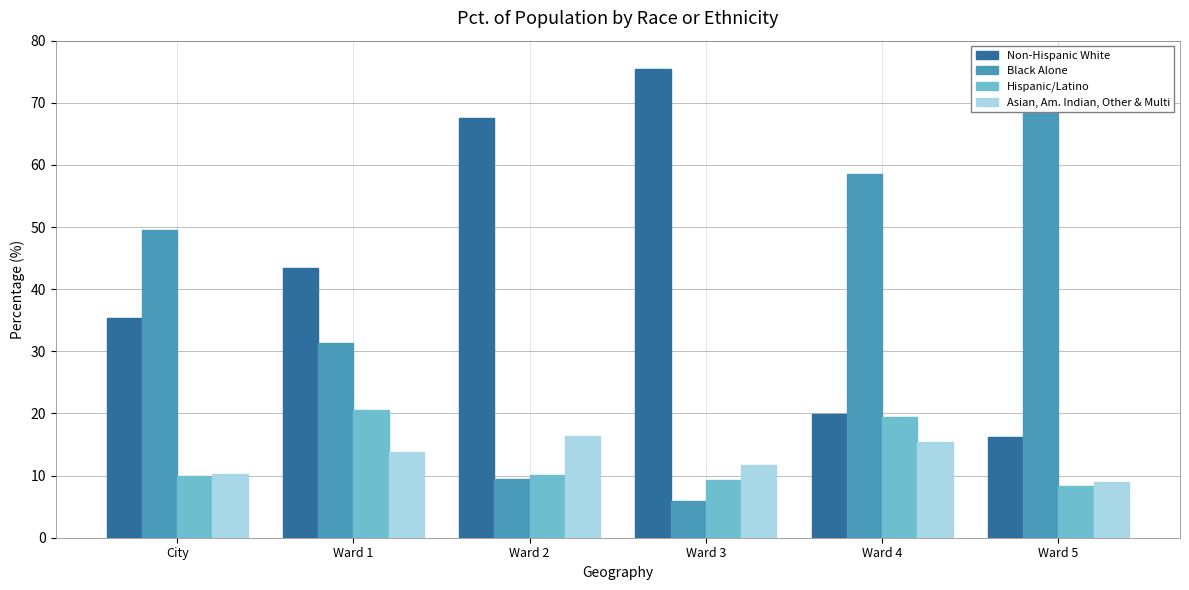

Between City and Ward 3, which is larger?

Ward 3